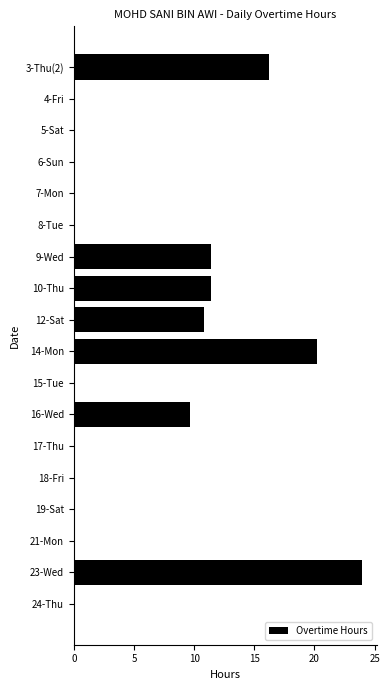

Where is the data nearest to the value 11?

12-Sat